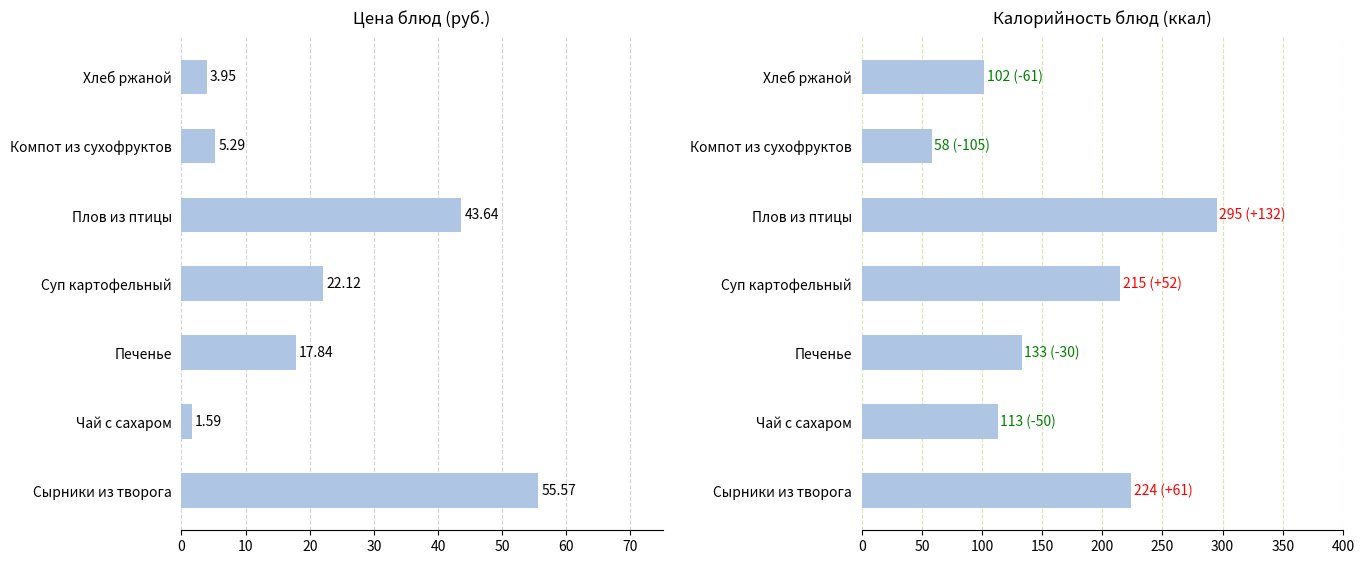

How many bars are there in each group?

2